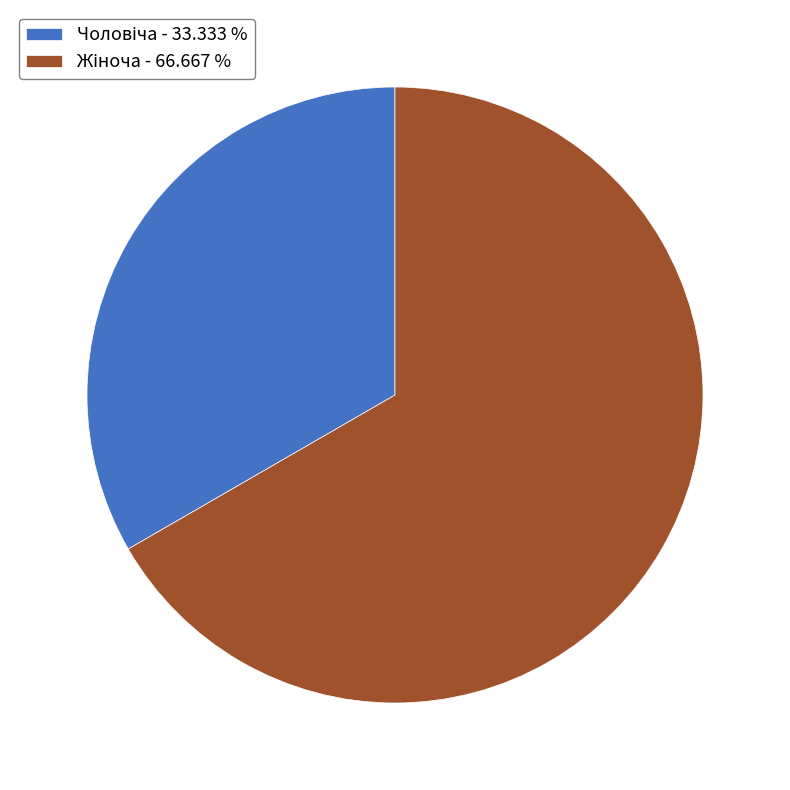

Is there any slice that represents more than half of the pie?

Yes